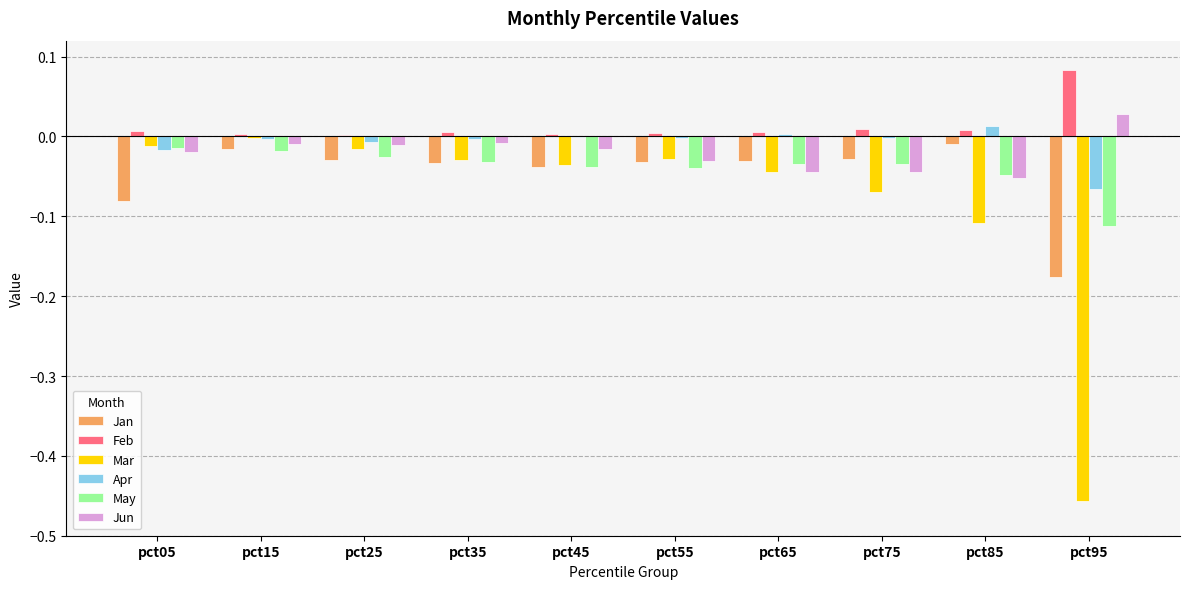

Which series changed the most between pct35 and pct85?

Mar